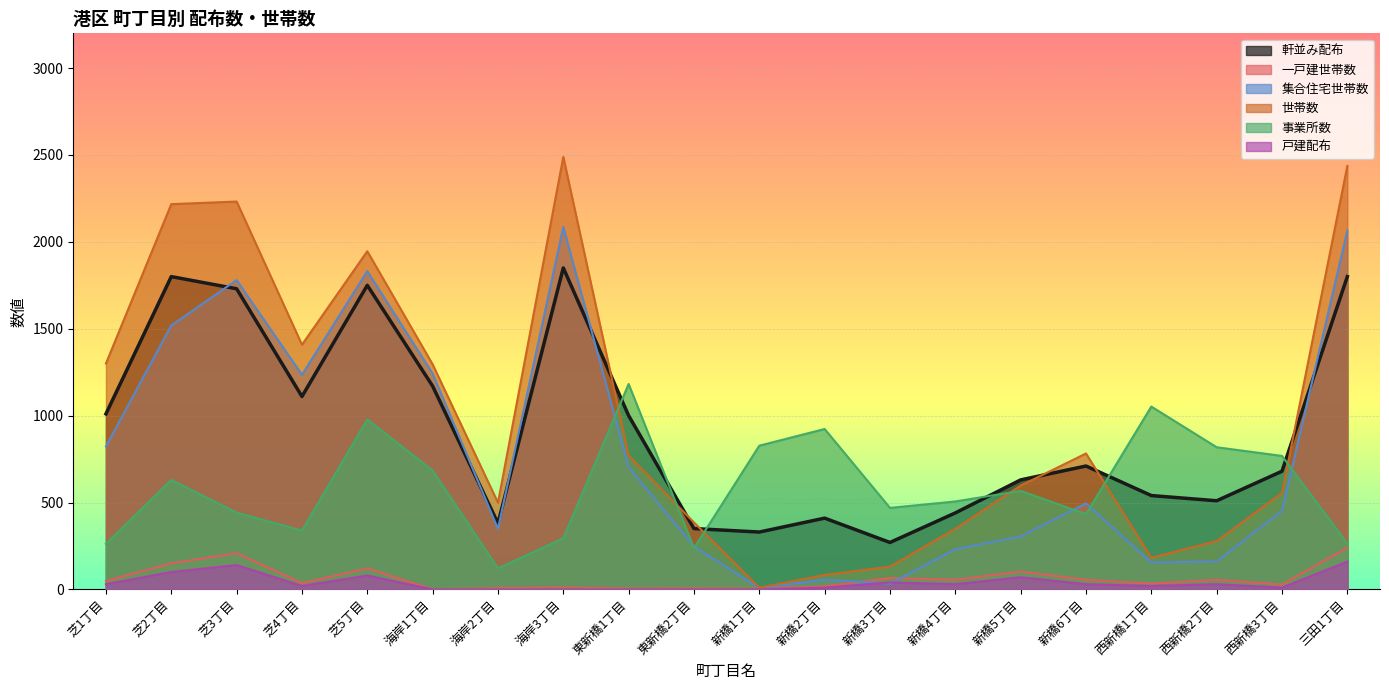

Reading left to right, extract all data points from this chart.

軒並み配布: 芝1丁目=1010	芝2丁目=1800	芝3丁目=1730	芝4丁目=1110	芝5丁目=1750	海岸1丁目=1170	海岸2丁目=380	海岸3丁目=1850	東新橋1丁目=1000	東新橋2丁目=350	新橋1丁目=330	新橋2丁目=410	新橋3丁目=270	新橋4丁目=440	新橋5丁目=630	新橋6丁目=710	西新橋1丁目=540	西新橋2丁目=510	西新橋3丁目=680	三田1丁目=1800
一戸建世帯数: 芝1丁目=48	芝2丁目=150	芝3丁目=208	芝4丁目=36	芝5丁目=121	海岸1丁目=0	海岸2丁目=7	海岸3丁目=11	東新橋1丁目=5	東新橋2丁目=6	新橋1丁目=4	新橋2丁目=17	新橋3丁目=66	新橋4丁目=55	新橋5丁目=103	新橋6丁目=55	西新橋1丁目=33	西新橋2丁目=55	西新橋3丁目=28	三田1丁目=240
集合住宅世帯数: 芝1丁目=823	芝2丁目=1519	芝3丁目=1780	芝4丁目=1235	芝5丁目=1831	海岸1丁目=1242	海岸2丁目=349	海岸3丁目=2086	東新橋1丁目=702	東新橋2丁目=247	新橋1丁目=8	新橋2丁目=55	新橋3丁目=33	新橋4丁目=231	新橋5丁目=305	新橋6丁目=495	西新橋1丁目=155	西新橋2丁目=161	西新橋3丁目=452	三田1丁目=2065
世帯数: 芝1丁目=1300	芝2丁目=2217	芝3丁目=2232	芝4丁目=1408	芝5丁目=1946	海岸1丁目=1295	海岸2丁目=499	海岸3丁目=2489	東新橋1丁目=770	東新橋2丁目=385	新橋1丁目=10	新橋2丁目=83	新橋3丁目=131	新橋4丁目=349	新橋5丁目=597	新橋6丁目=782	西新橋1丁目=182	西新橋2丁目=278	西新橋3丁目=555	三田1丁目=2437
事業所数: 芝1丁目=263	芝2丁目=630	芝3丁目=442	芝4丁目=338	芝5丁目=978	海岸1丁目=684	海岸2丁目=121	海岸3丁目=294	東新橋1丁目=1182	東新橋2丁目=237	新橋1丁目=827	新橋2丁目=923	新橋3丁目=469	新橋4丁目=506	新橋5丁目=567	新橋6丁目=433	西新橋1丁目=1052	西新橋2丁目=818	西新橋3丁目=768	三田1丁目=264
戸建配布: 芝1丁目=30	芝2丁目=100	芝3丁目=140	芝4丁目=20	芝5丁目=80	海岸1丁目=0	海岸2丁目=0	海岸3丁目=0	東新橋1丁目=0	東新橋2丁目=0	新橋1丁目=0	新橋2丁目=10	新橋3丁目=40	新橋4丁目=30	新橋5丁目=70	新橋6丁目=30	西新橋1丁目=20	西新橋2丁目=30	西新橋3丁目=10	三田1丁目=160